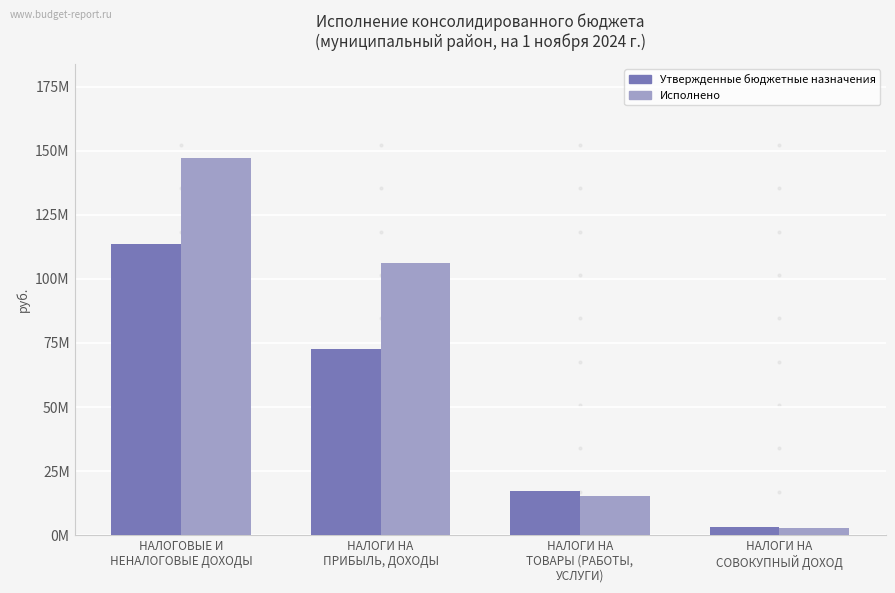

List the series in order of their peak value, highest first.

Исполнено, Утвержденные бюджетные назначения